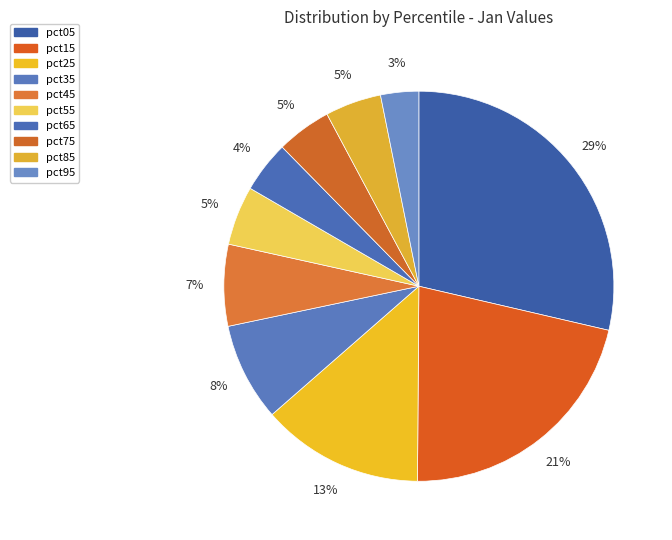

How many segments does this pie chart have?

10